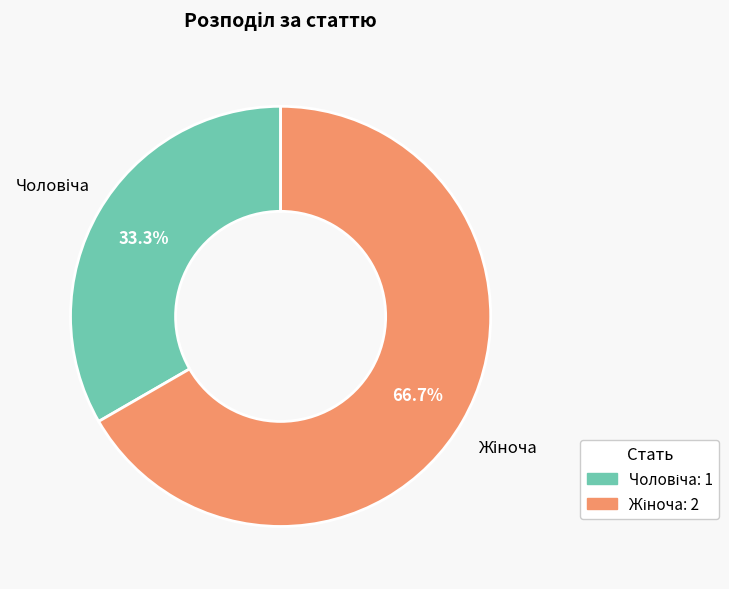

Does any single category account for the majority?

Yes